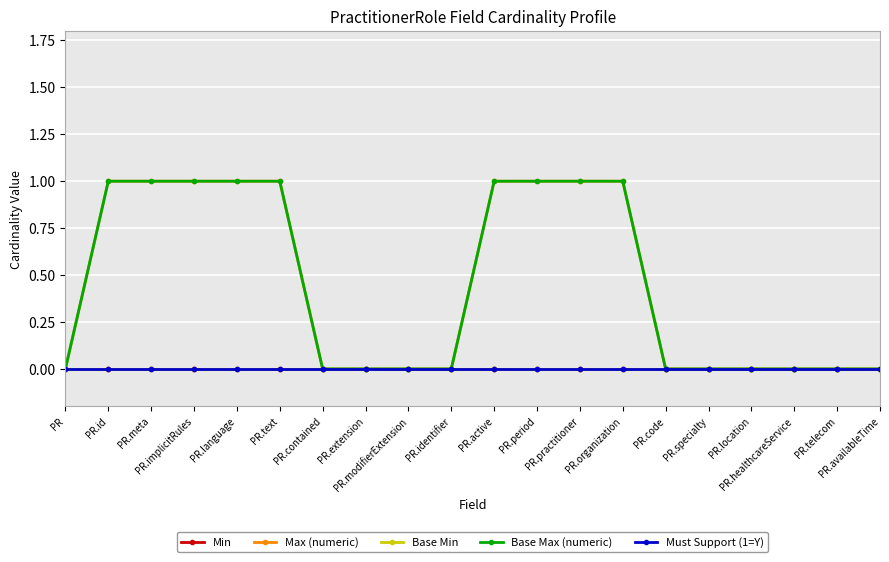

Which series has the largest total across all categories?

Max (numeric)